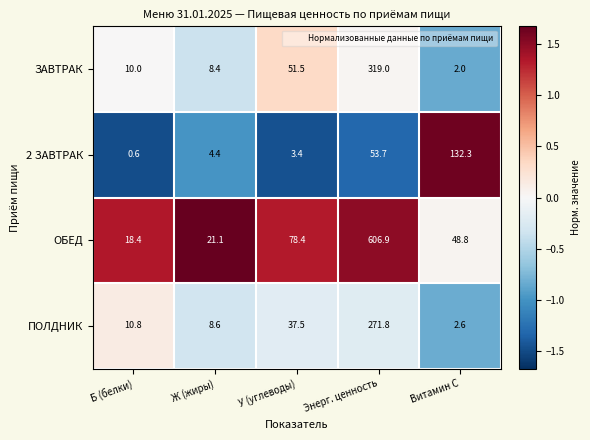

Reading left to right, extract all data points from this chart.

ЗАВТРАК: 10.0	8.4	51.5	319.0	2.0
2 ЗАВТРАК: 0.6	4.4	3.4	53.7	132.3
ОБЕД: 18.4	21.1	78.4	606.9	48.8
ПОЛДНИК: 10.8	8.6	37.5	271.8	2.6